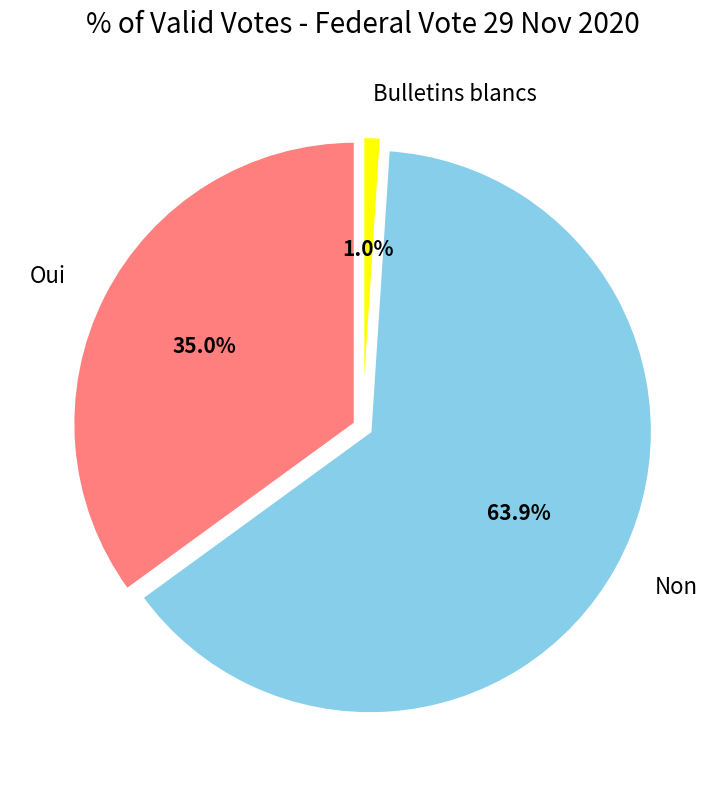

What percentage is the Bulletins blancs slice, to the nearest percent?

1%